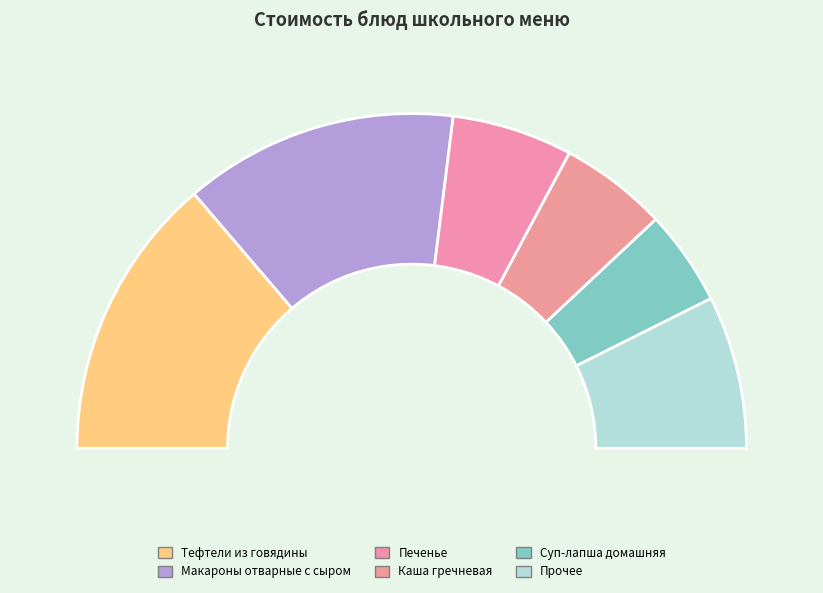

What percentage is the Макароны отварные с сыром slice, to the nearest percent?

26%